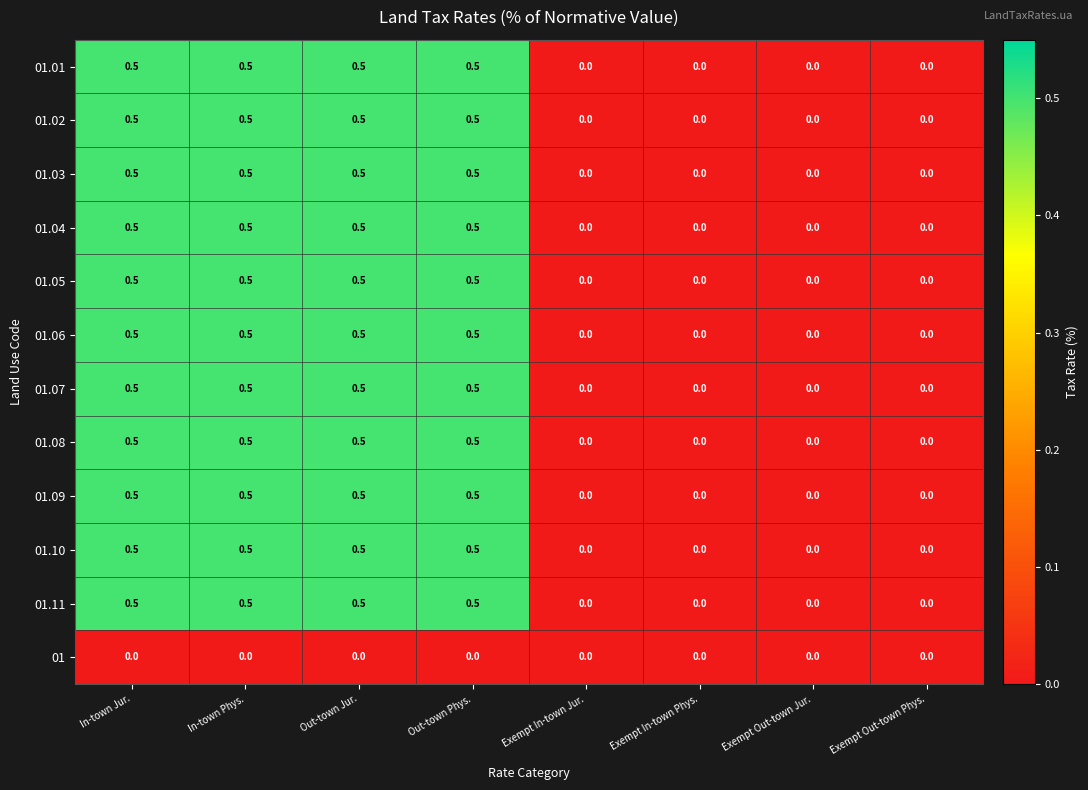

What is the difference between the highest and lowest values at In-town Jur.?

0.5